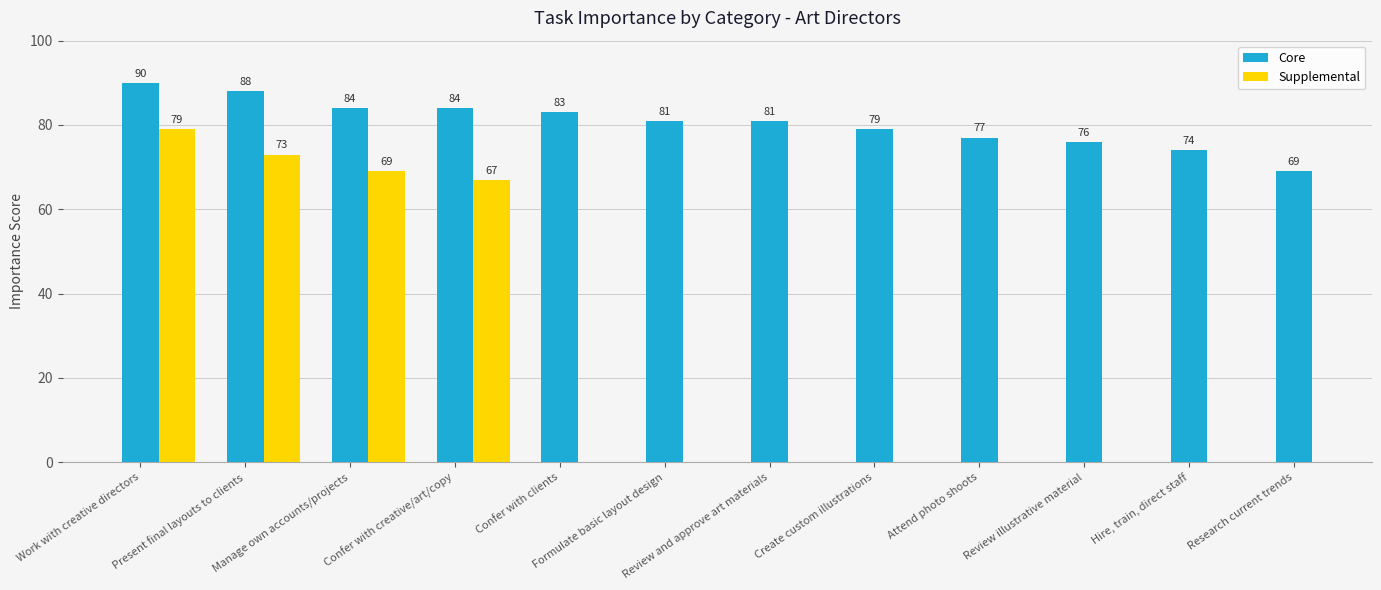

What is the difference between the values at Formulate basic layout design and Review illustrative material?

5